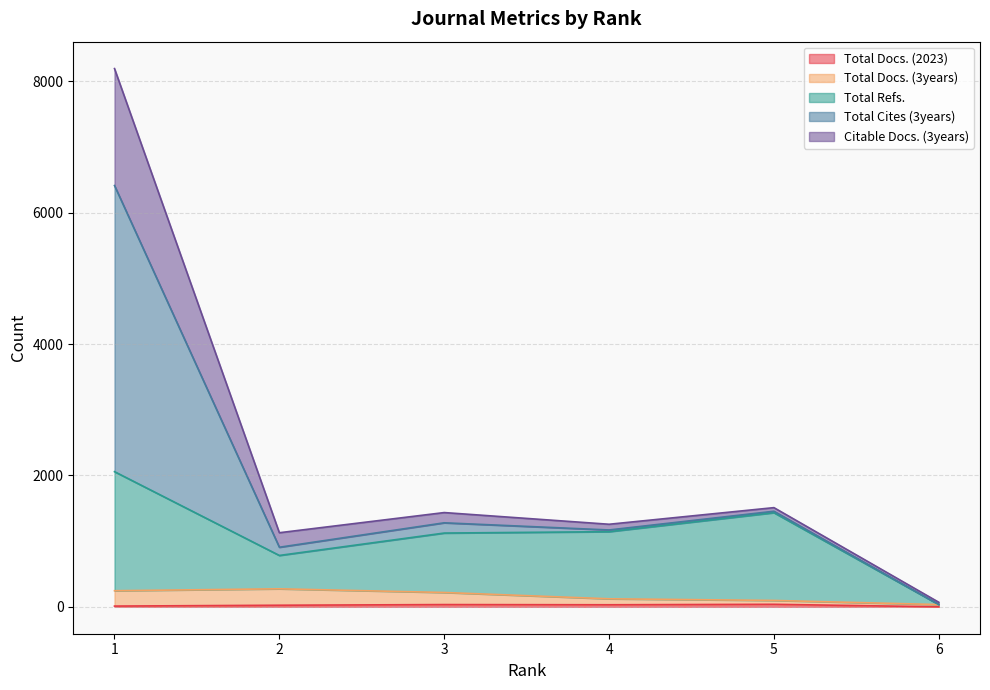

The Total Docs. (3years) series shows 295 at 3. True or false?

False